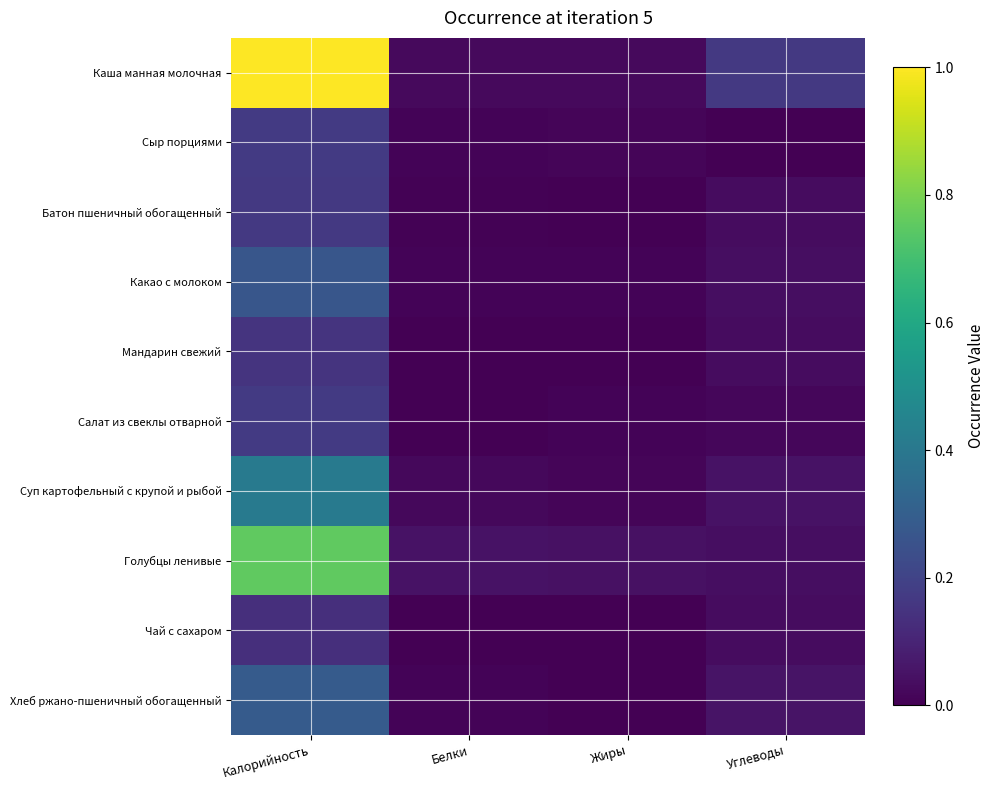

List the series in order of their peak value, highest first.

Каша манная молочная, Голубцы ленивые, Суп картофельный с крупой и рыбой, Хлеб ржано-пшеничный обогащенный, Какао с молоком, Сыр порциями, Салат из свеклы отварной, Батон пшеничный обогащенный, Мандарин свежий, Чай с сахаром